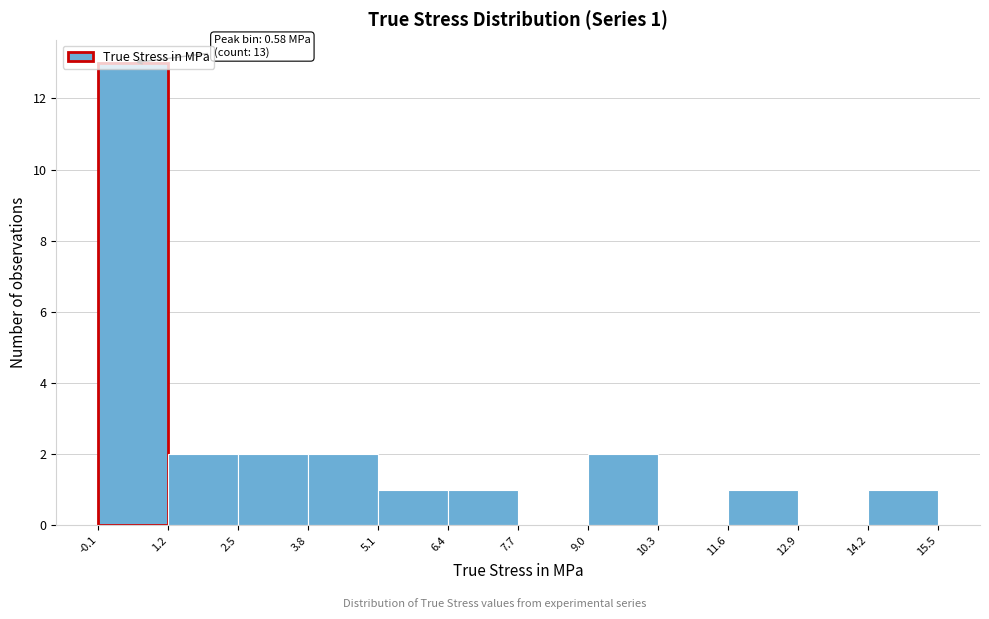

Which range on the x-axis has the tallest bar?

-0.1 to 1.2